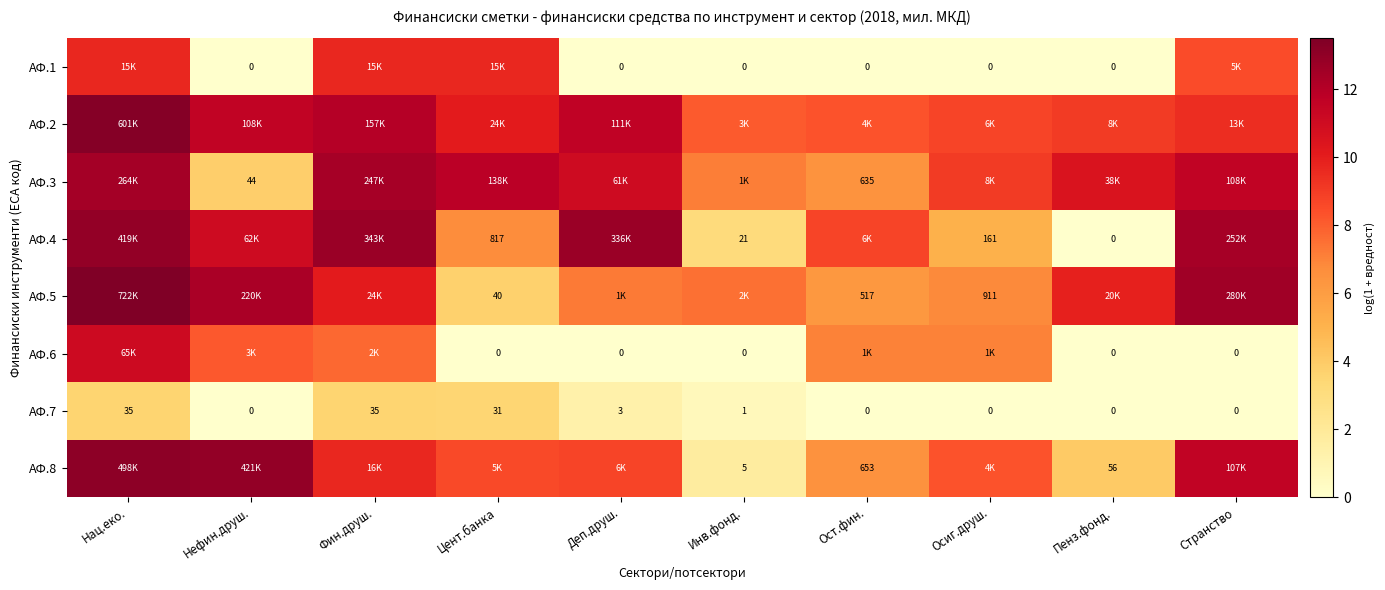

Is the value of АФ.6 at Инв.фонд. greater than the value of АФ.5 at Цент.банка?

No